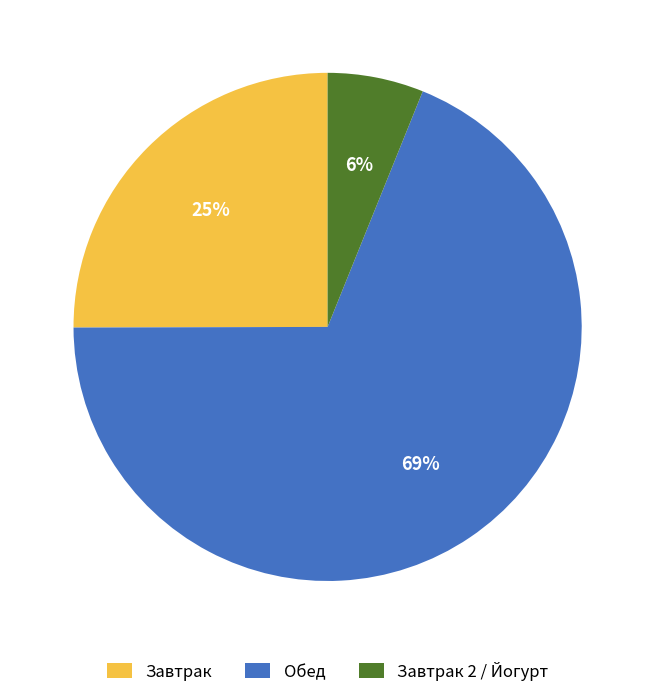

Which has a higher value, Завтрак 2 / Йогурт or Обед?

Обед